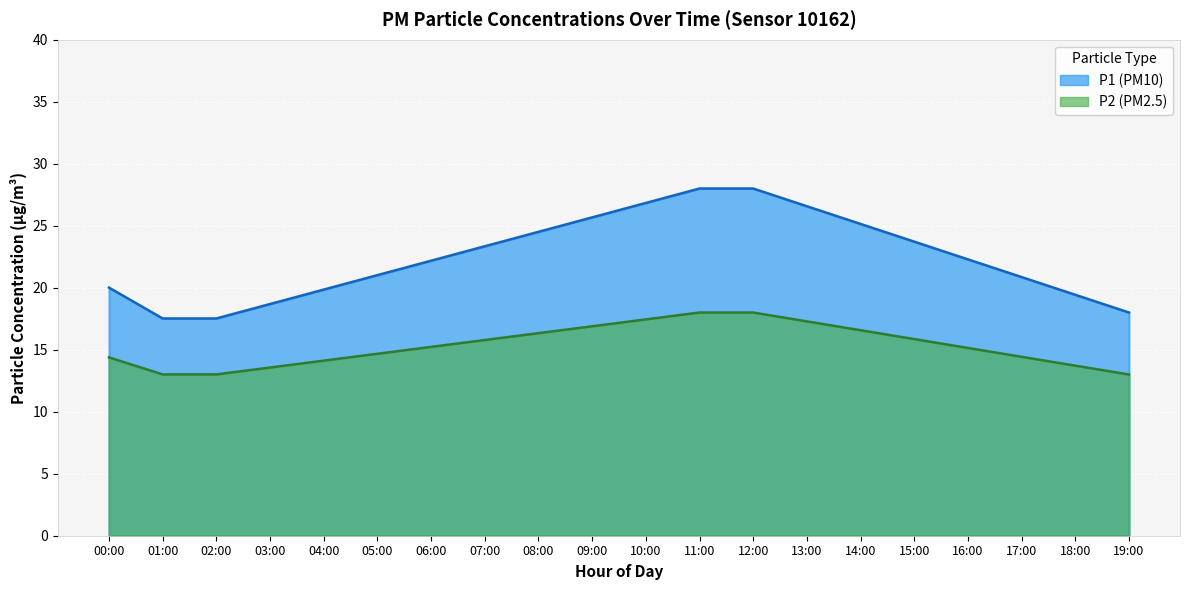

Which series has the widest spread of values?

P1